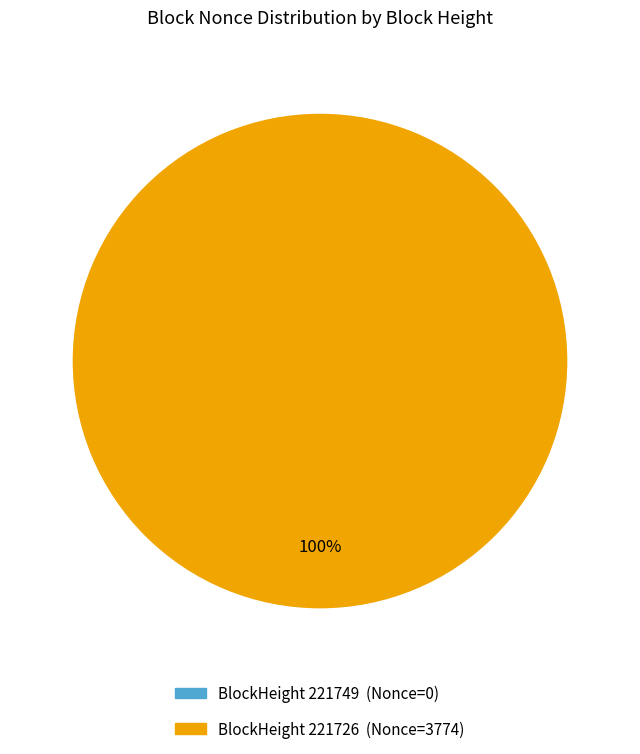

Which category accounts for the majority?

221726